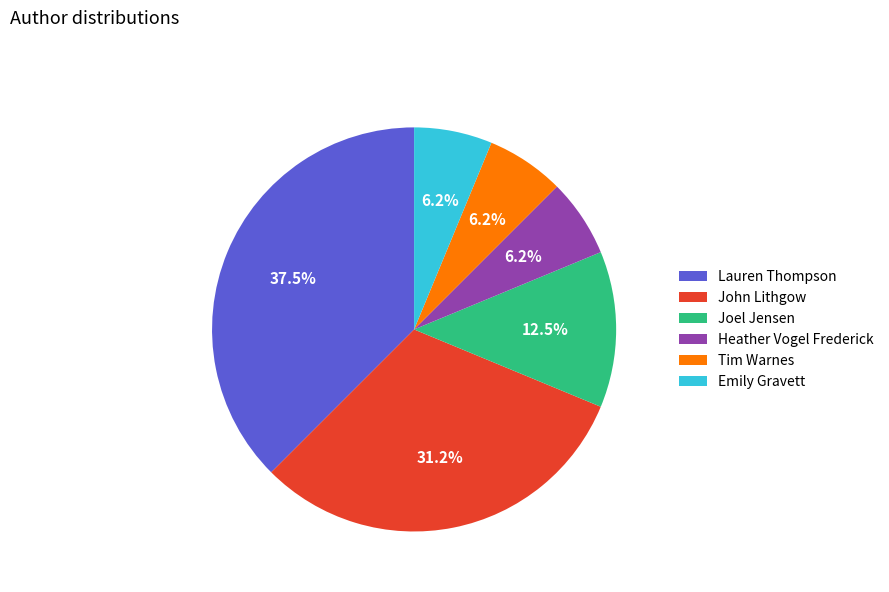

What percentage do John Lithgow and Emily Gravett together represent?

37.5%